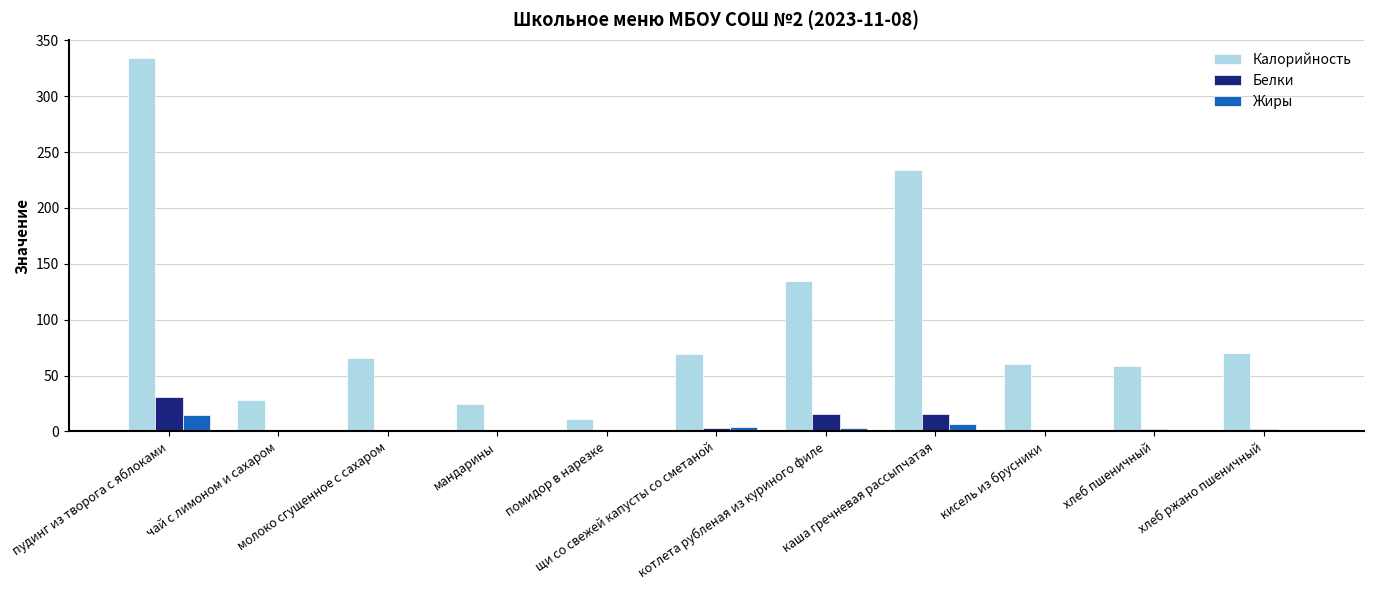

What is the highest value of the Белки series?

30.5